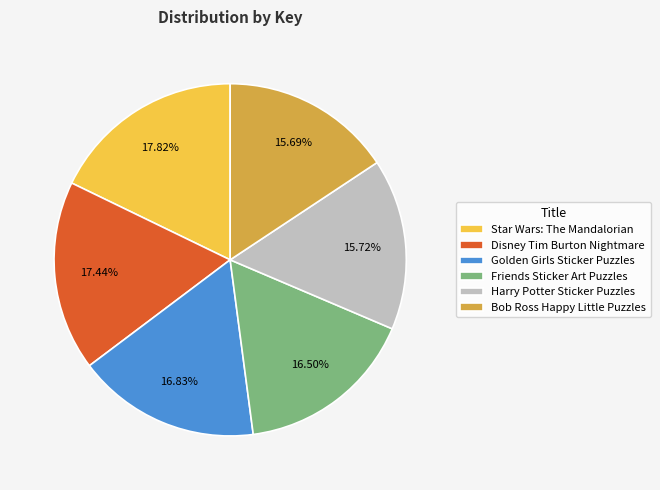

How much of the chart is everything except Golden Girls Sticker Puzzles?

83.2%